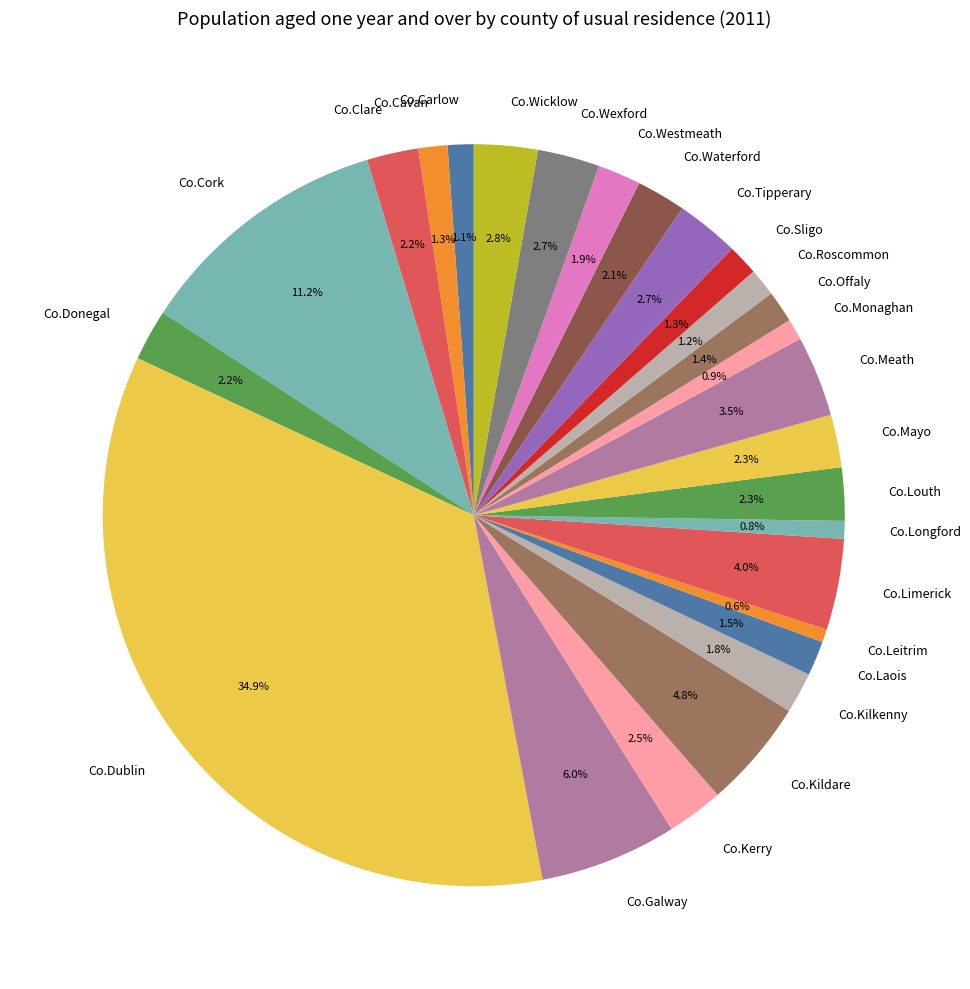

Is it true that Co.Kildare is 11% of the pie?

False